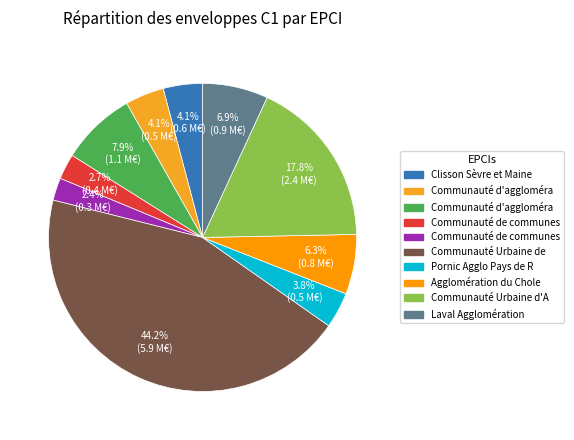

Count the number of slices in the pie.

10